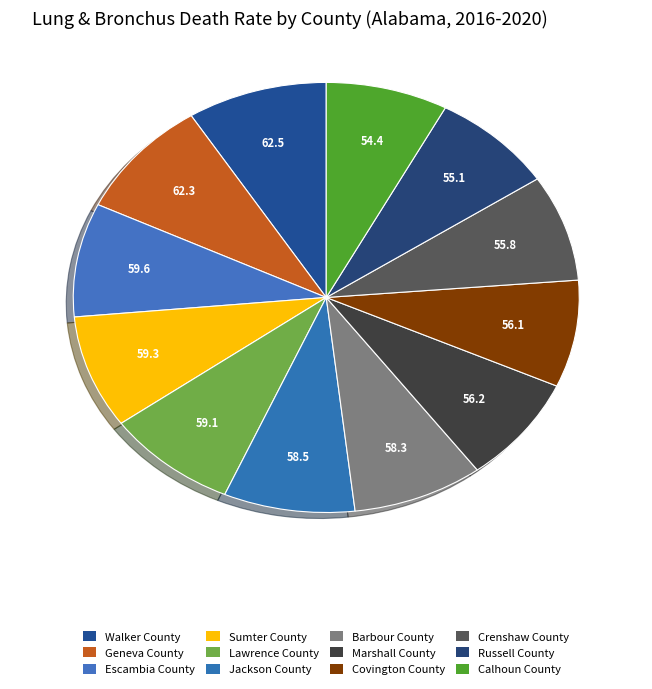

What is the largest slice in the pie chart?

Walker County